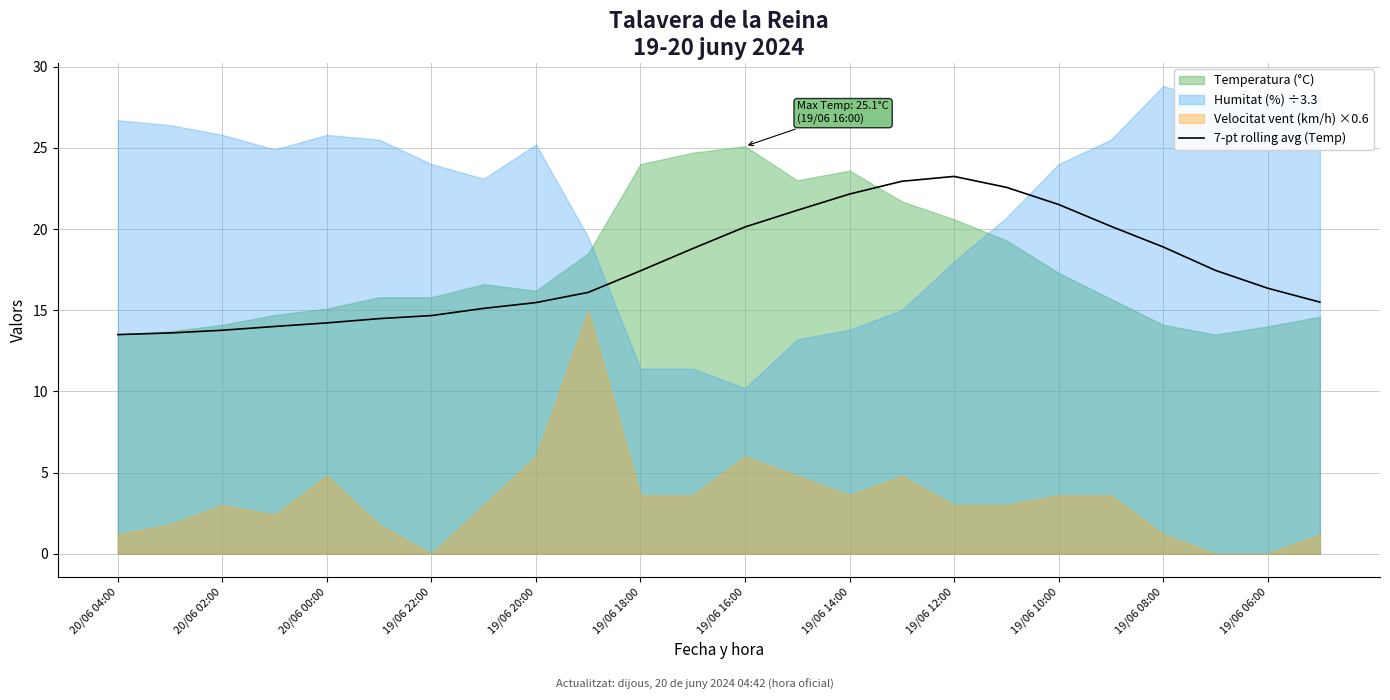

At which label does 7-pt rolling avg (Temp) first exceed 17?

19/06 18:00